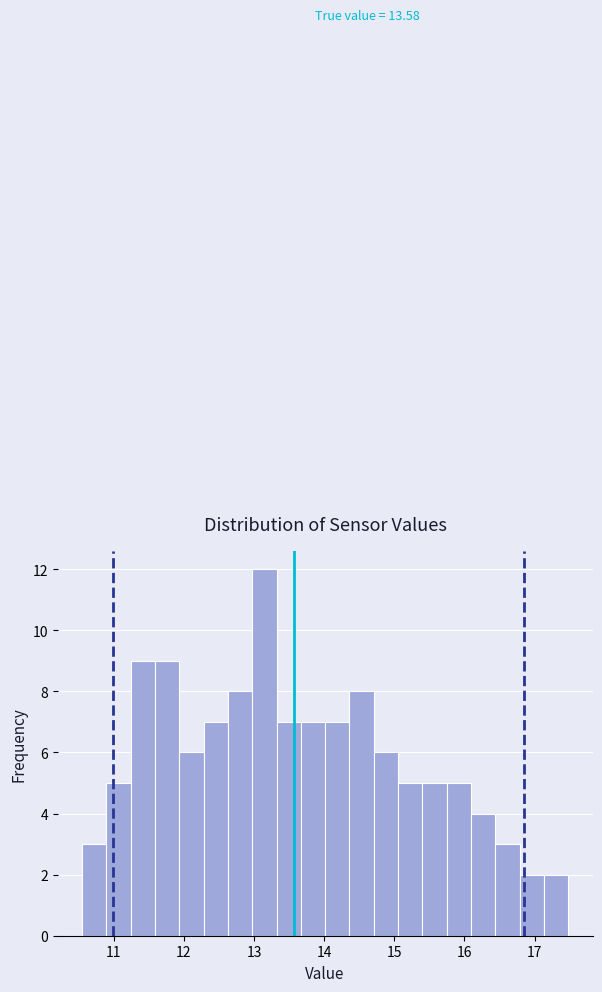

Around what value on the x-axis is the tallest bar? Give the approximate position of its centre, as read against the axis.

13.1